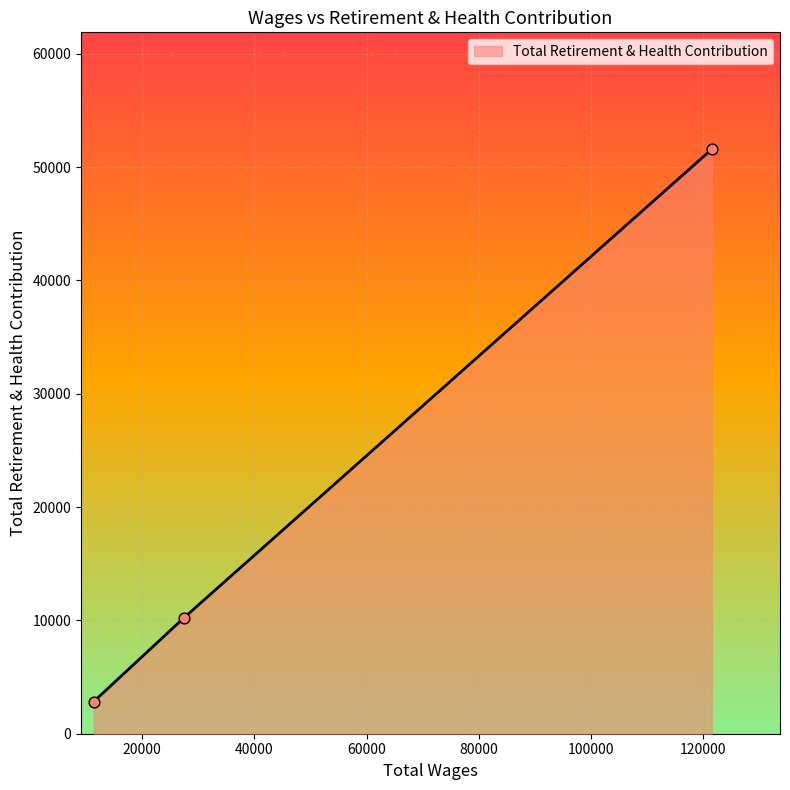

What is the smallest value displayed?

2842